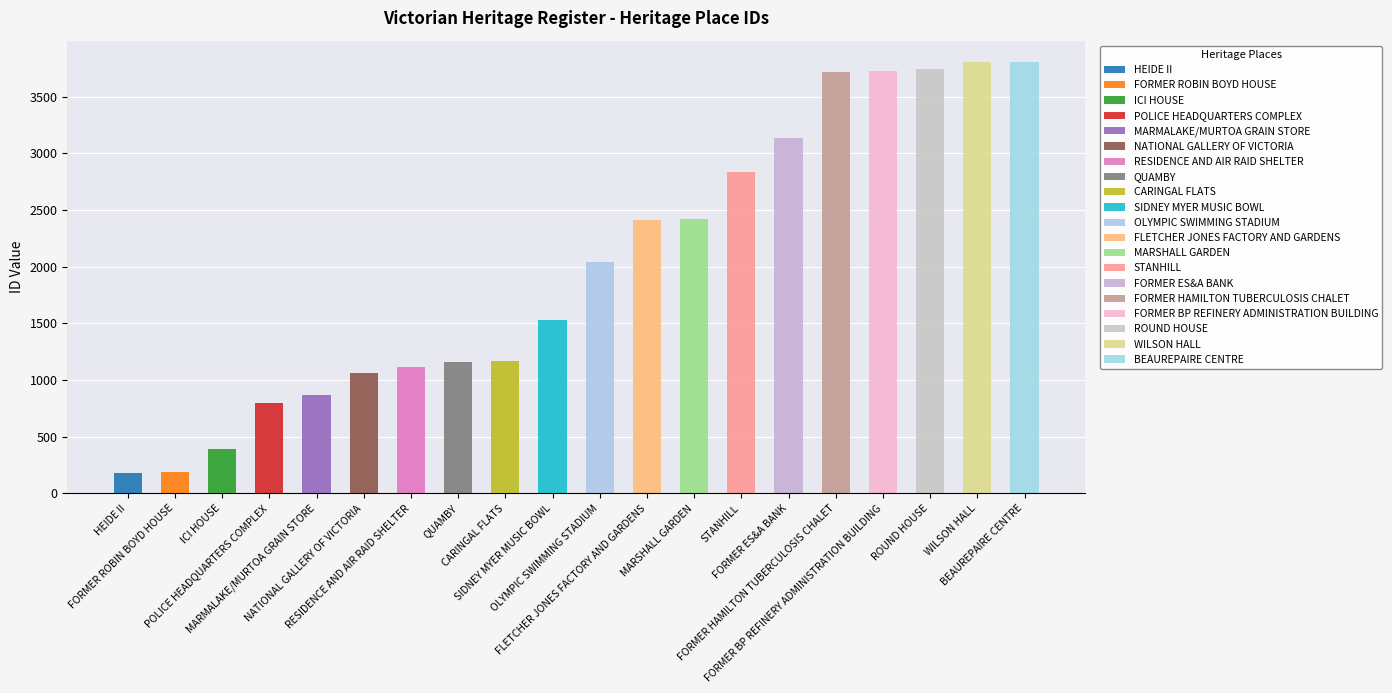

What is the value of the 13th bar from the left?

2421